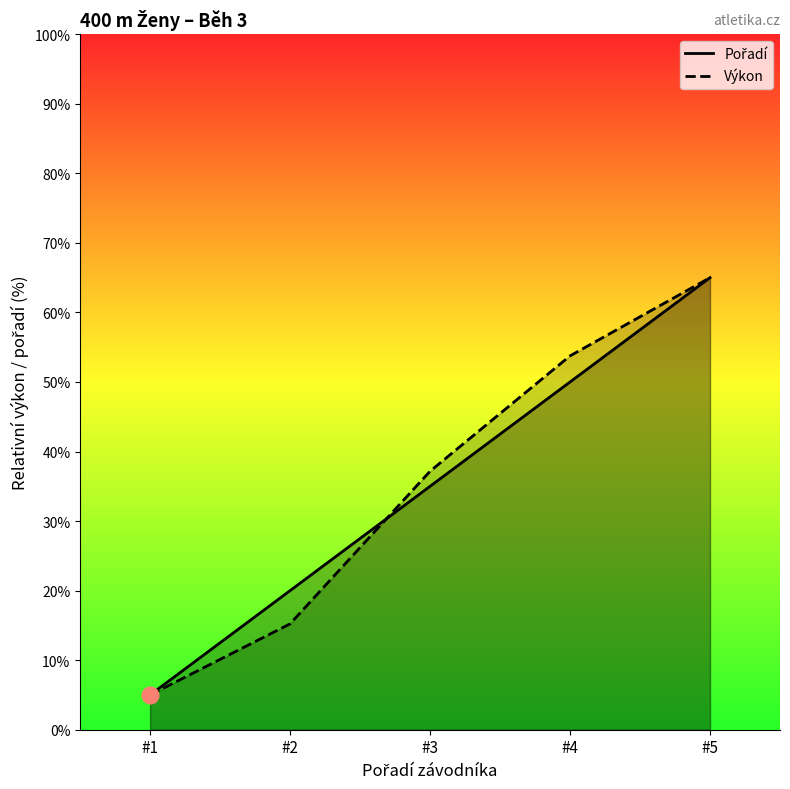

The value of Pořadí at #3 is 35.0. True or false?

True